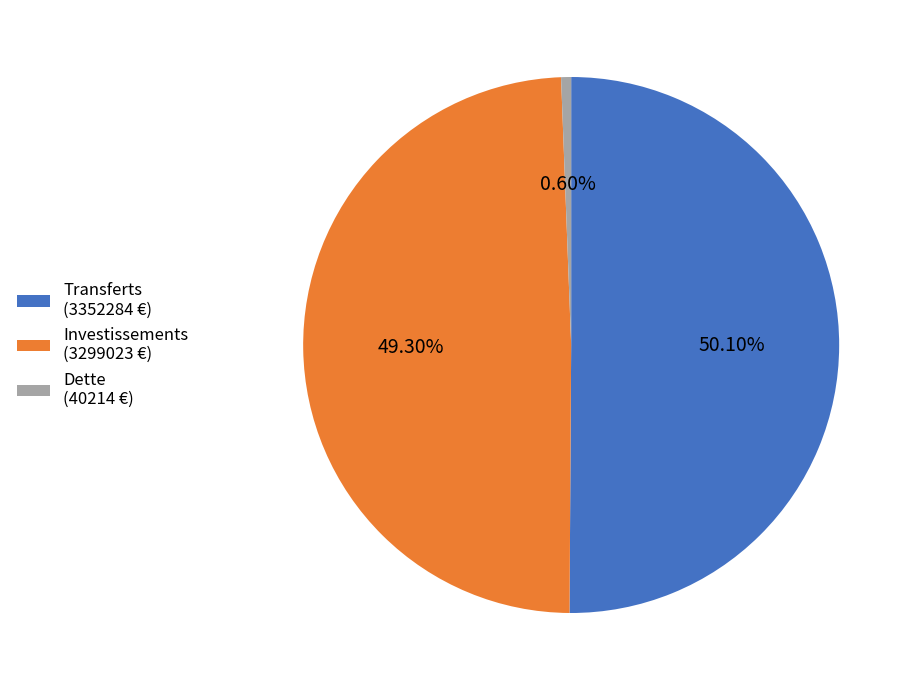

Rank the categories by value from lowest to highest.

Dette (40214 €), Investissements (3299023 €), Transferts (3352284 €)